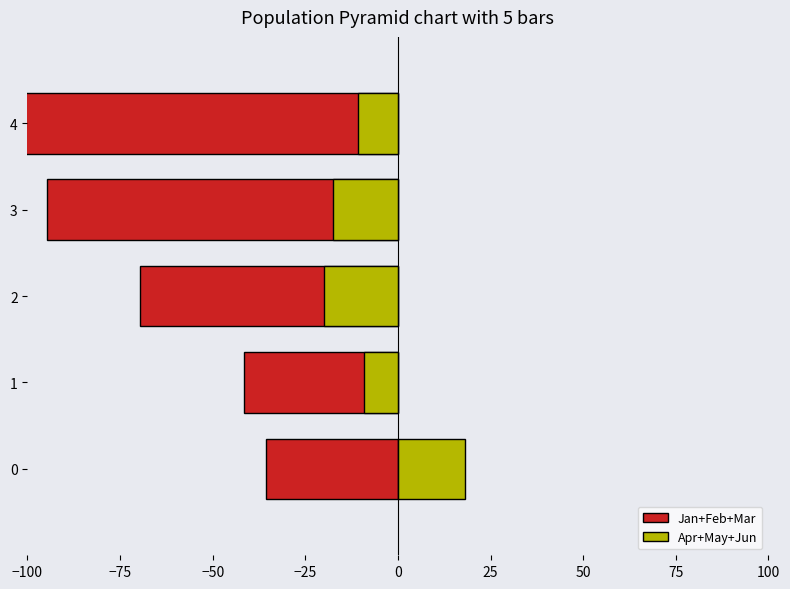

How many values in the Jan+Feb+Mar series are below -69?

3